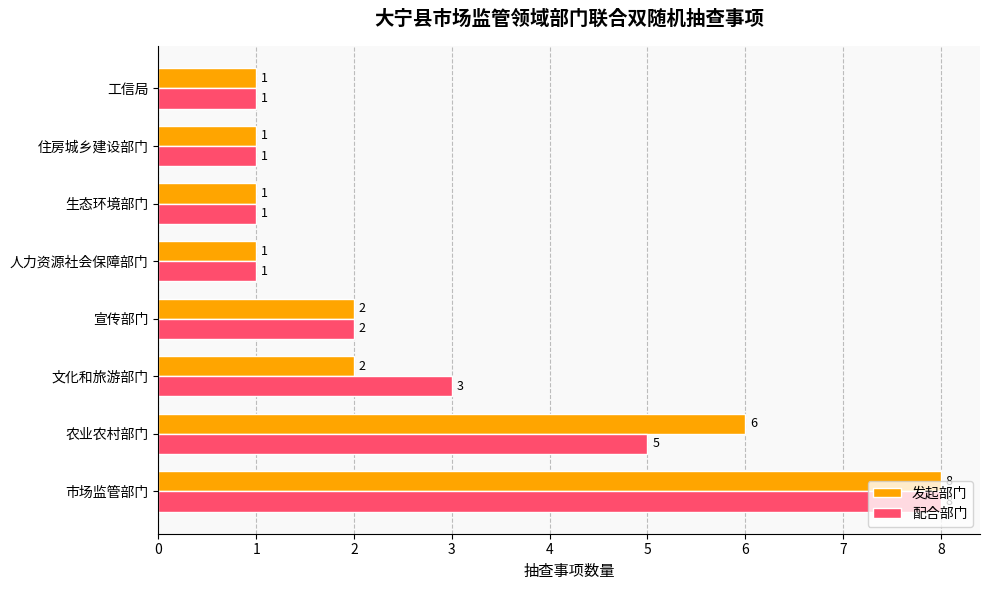

Between 文化和旅游部门 and 宣传部门, which series saw the biggest shift?

配合部门